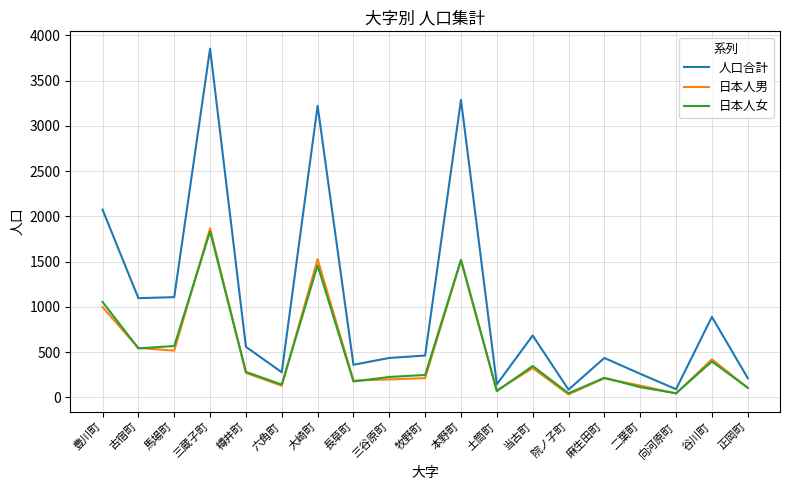

What is the difference between the maximum and minimum values in the 人口合計 series?

3768